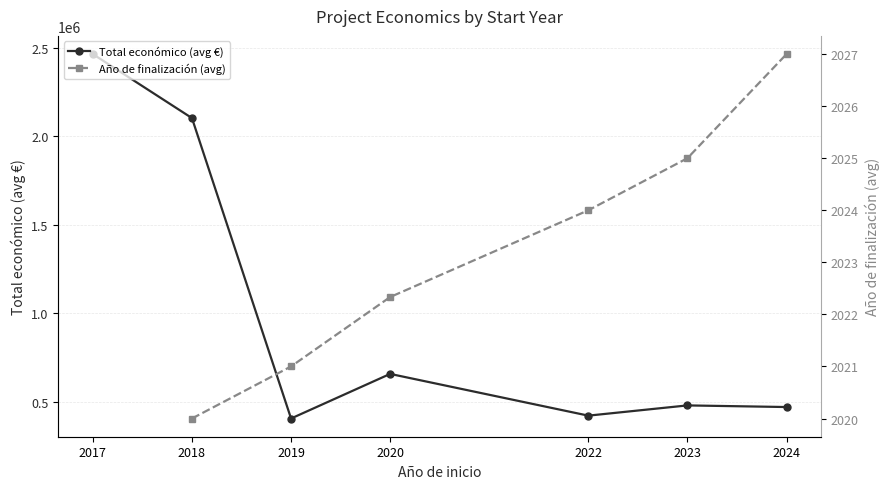

What is the difference between the maximum and minimum values in the Total económico (avg €) series?

2058652.0